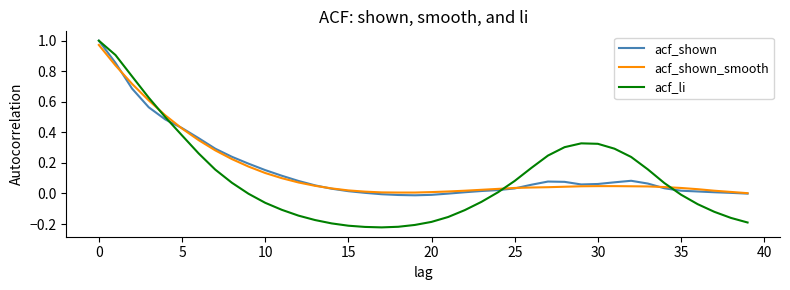

Which series has the widest spread of values?

acf_li